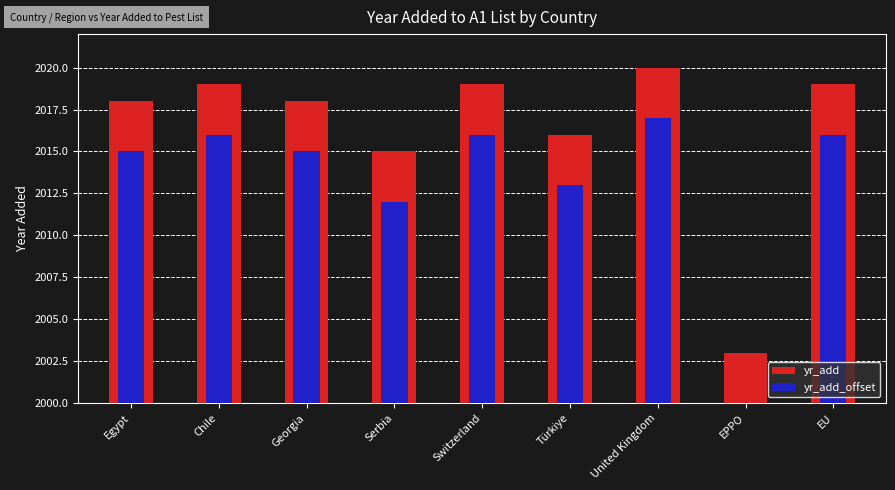

What are all the series names shown in the legend?

yr_add, yr_add_offset